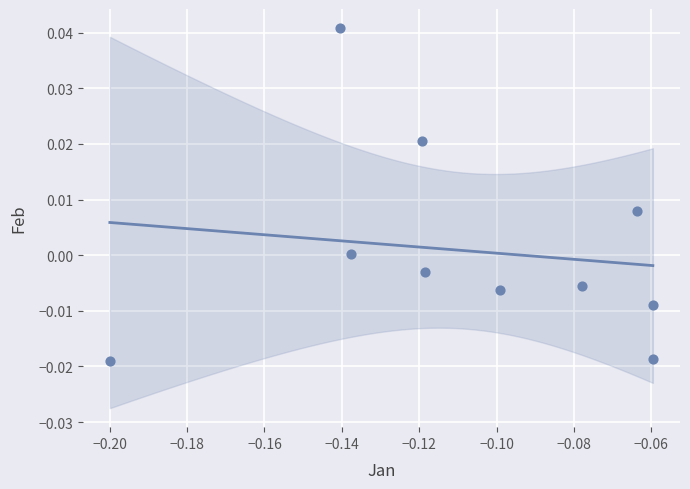

How many data points are displayed?

10